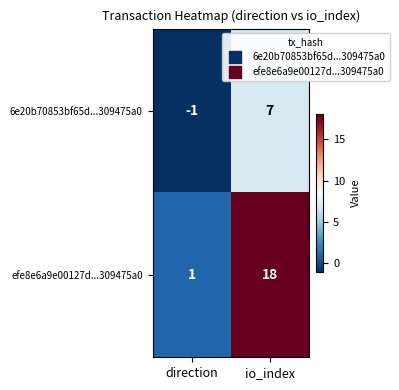

True or false: 6e20b70853bf65d...309475a0 has a value of 11 at io_index.

False